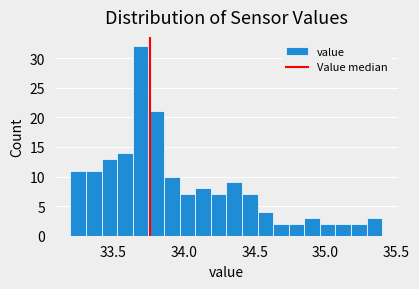

Around what value on the x-axis is the tallest bar? Give the approximate position of its centre, as read against the axis.

33.70